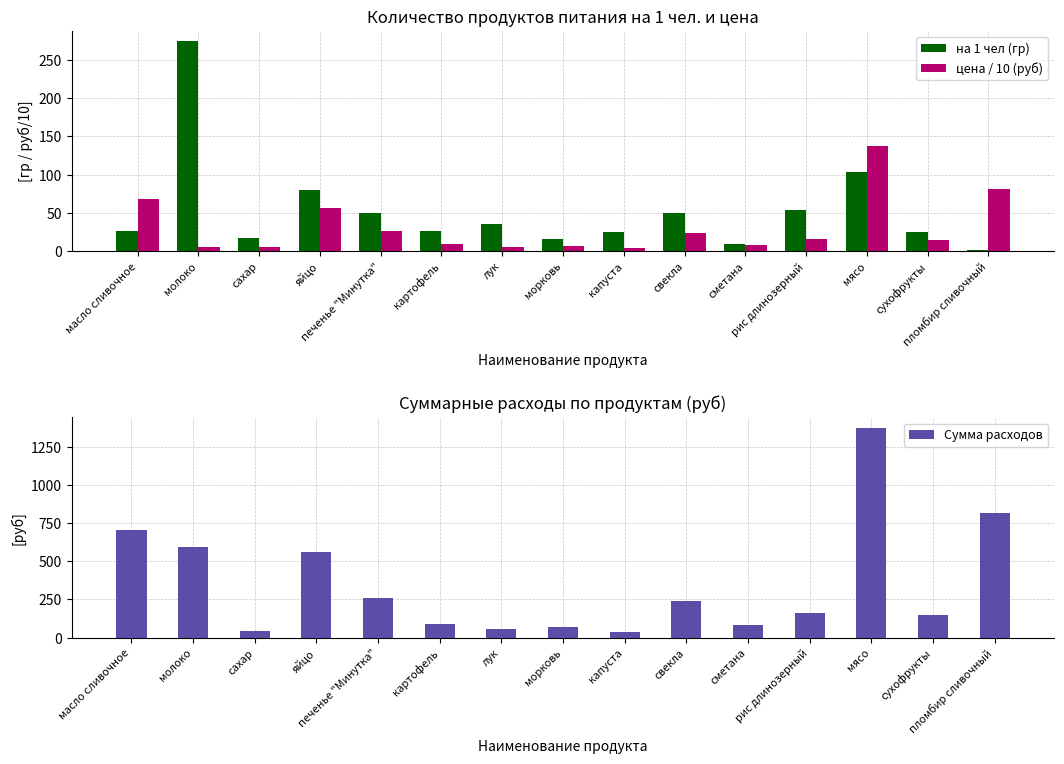

What is the difference between the на 1 чел (гр) values at картофель and молоко?

247.2